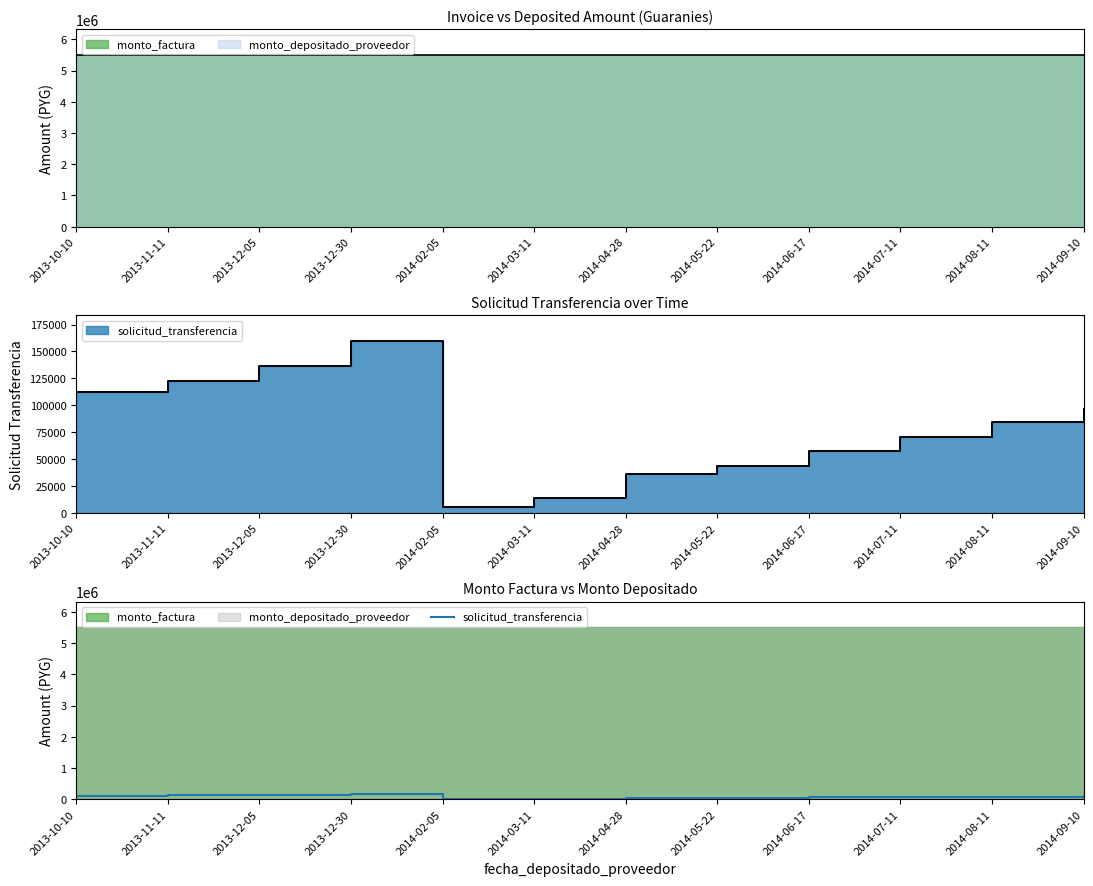

At which label is the value closest to 82362?

2014-08-11